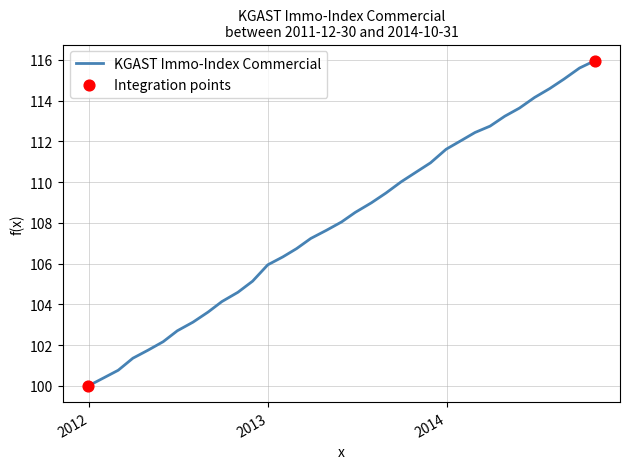

What is the minimum value shown in the chart?

100.0